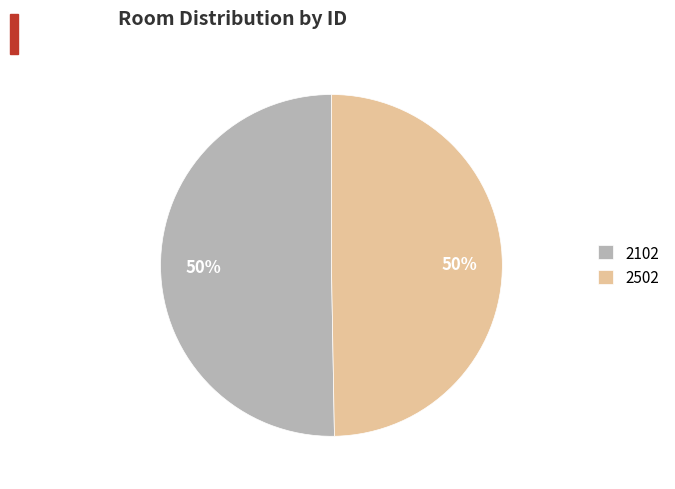

Which category has the biggest portion of the pie?

2102